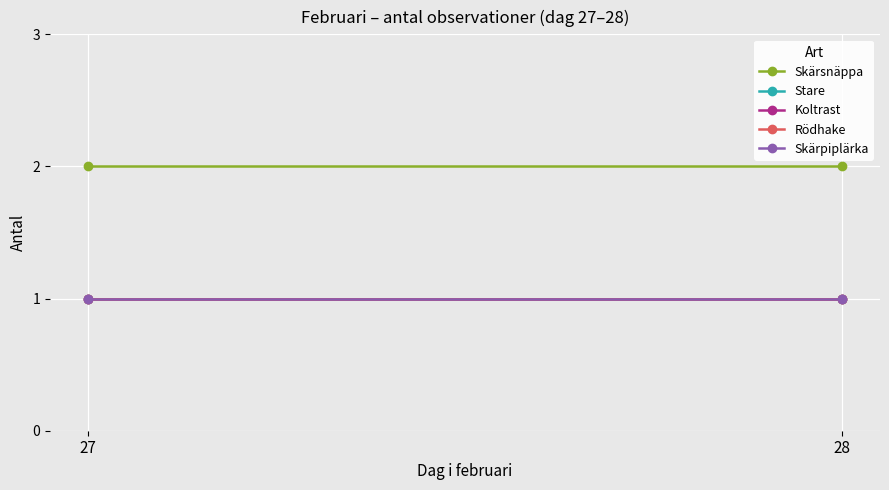

Is it true that Rödhake equals 1 at 27?

False